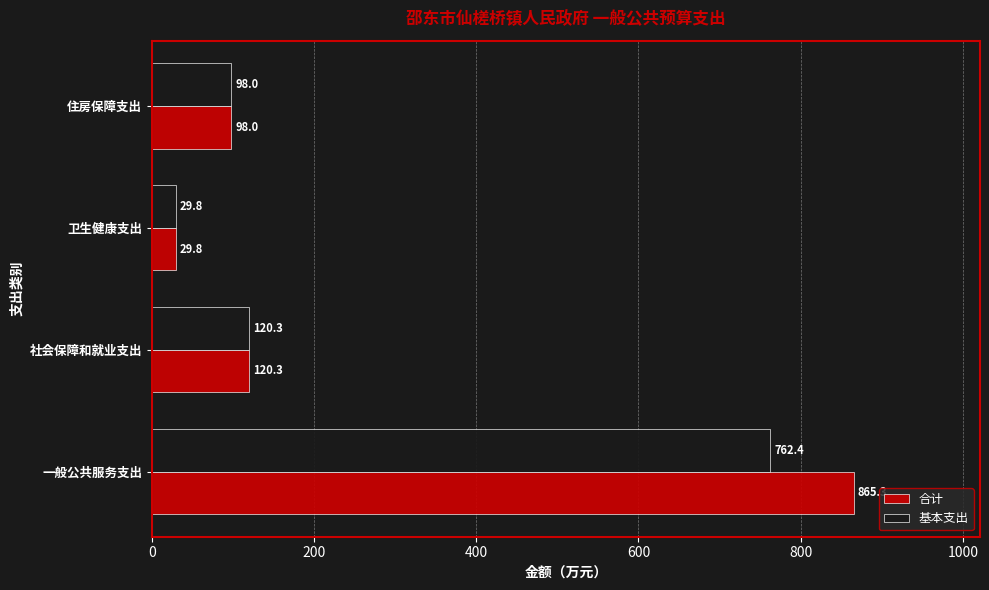

At which label does 基本支出 reach its peak?

一般公共服务支出